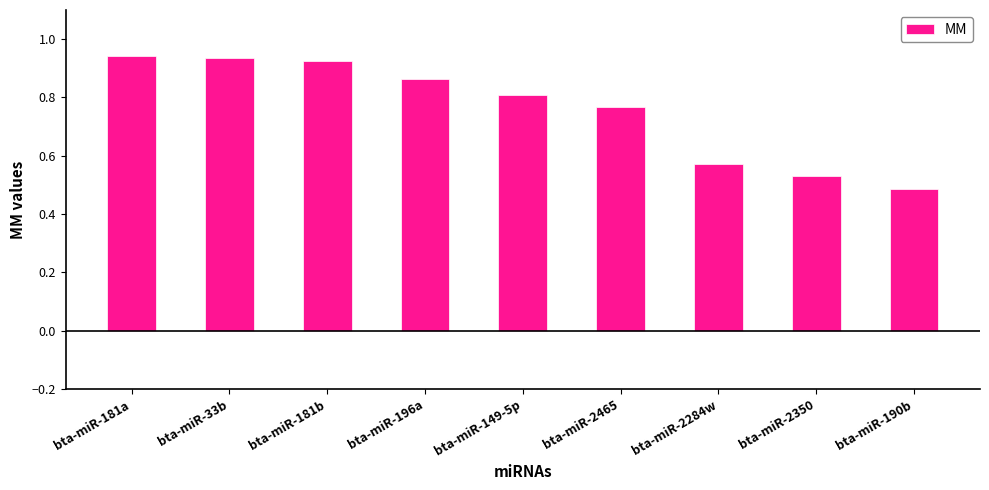

What is the sum of the values at bta-miR-2465 and bta-miR-2284w?

1.3